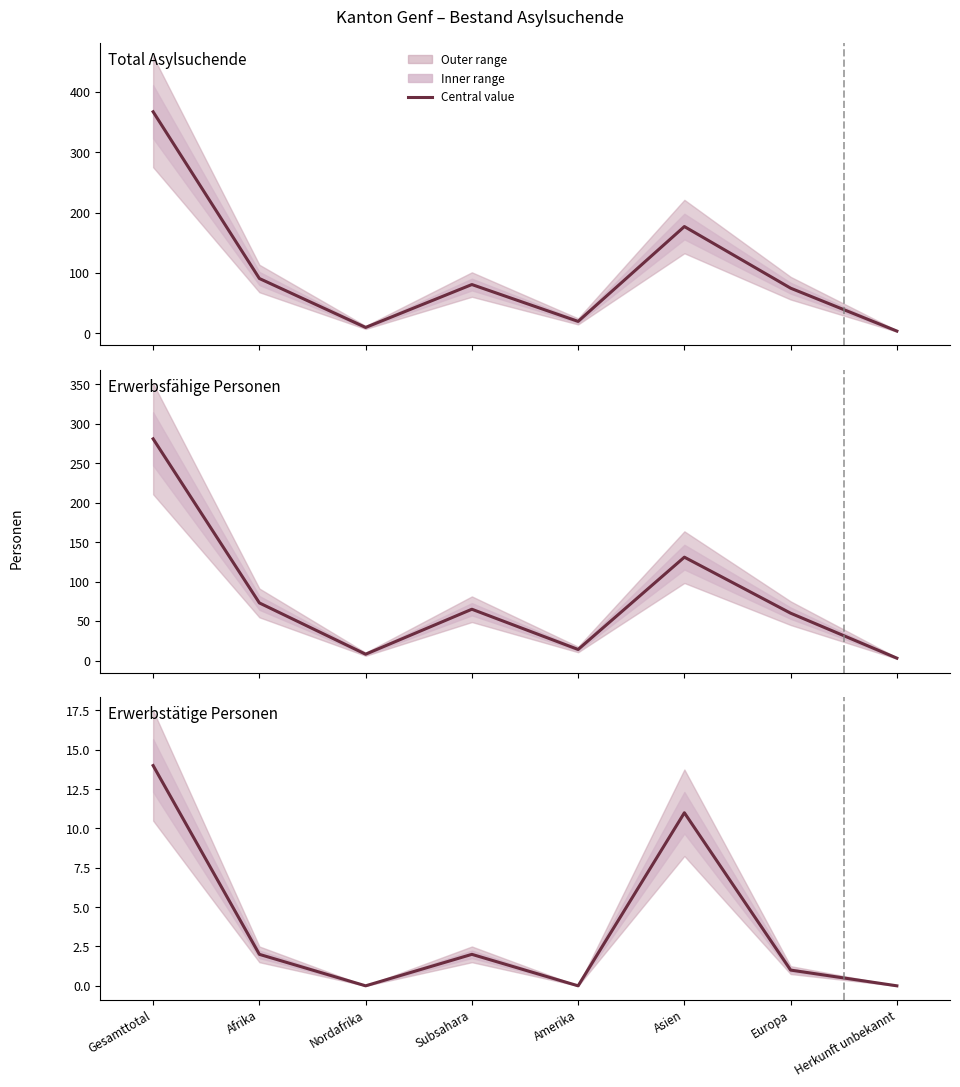

What is the difference between the maximum and second lowest values in the Erwerbsfähige Personen series?

273